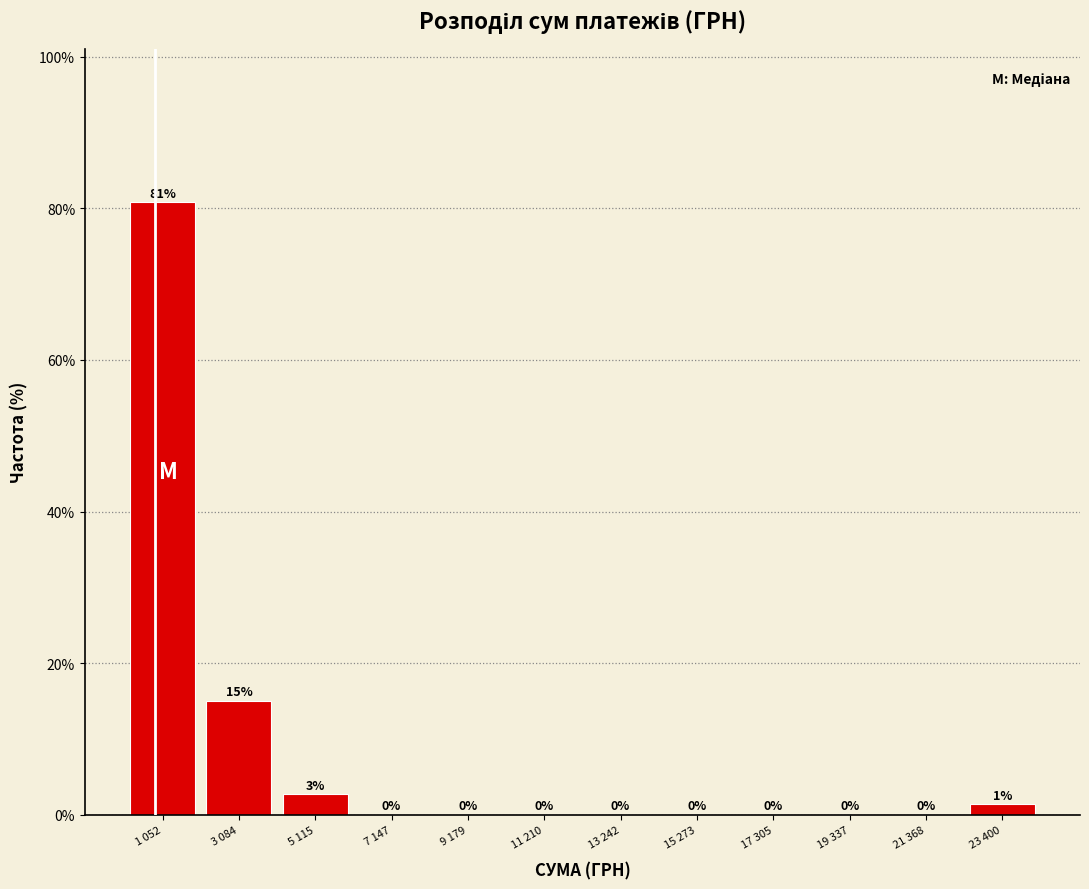

The chart shows a value of 29.2 at 17 305. True or false?

False